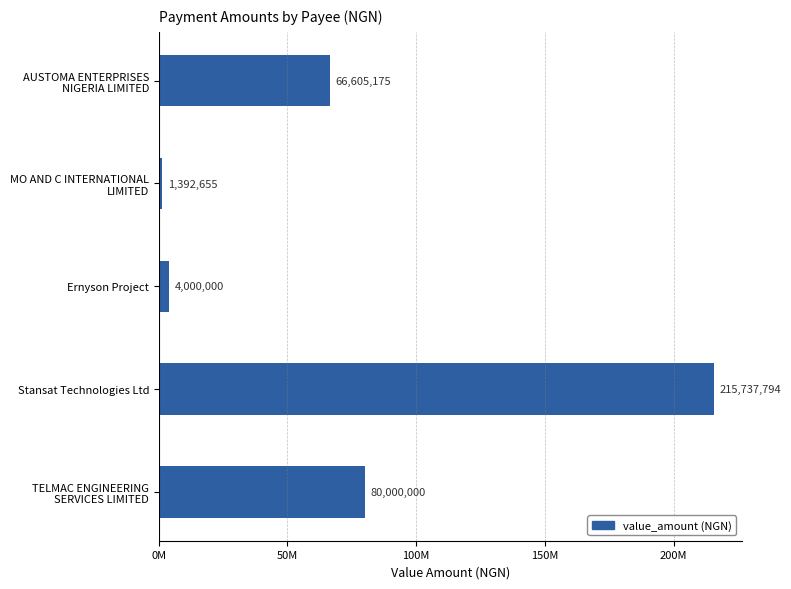

Are the bars horizontal?

Yes